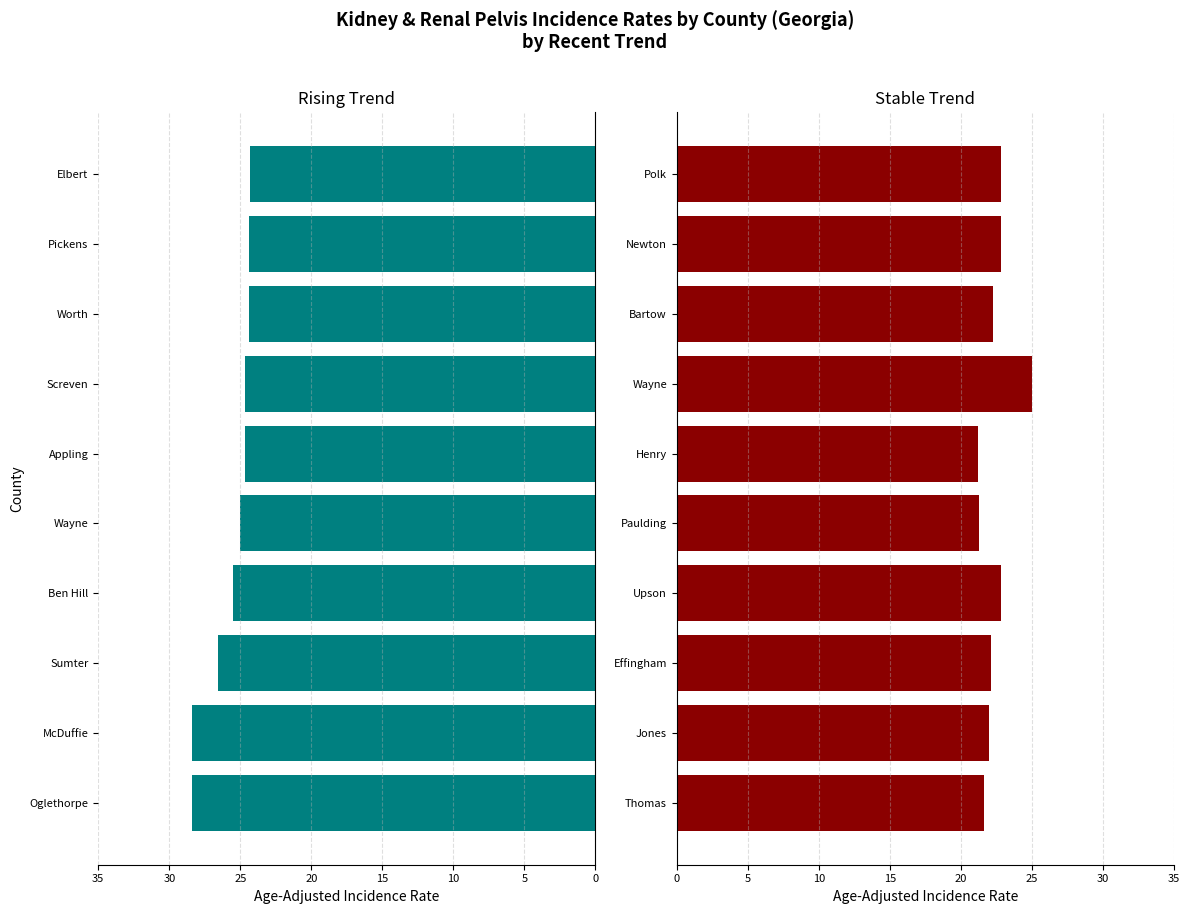

Is it true that Rising equals 28.4 at Oglethorpe?

True